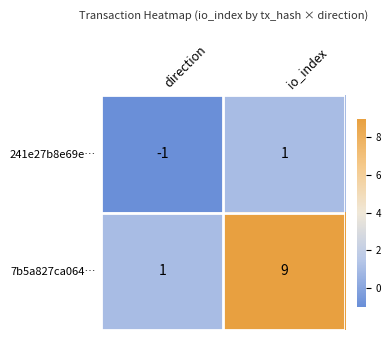

At io_index, list the series in order from largest to smallest.

7b5a827ca064…, 241e27b8e69e…